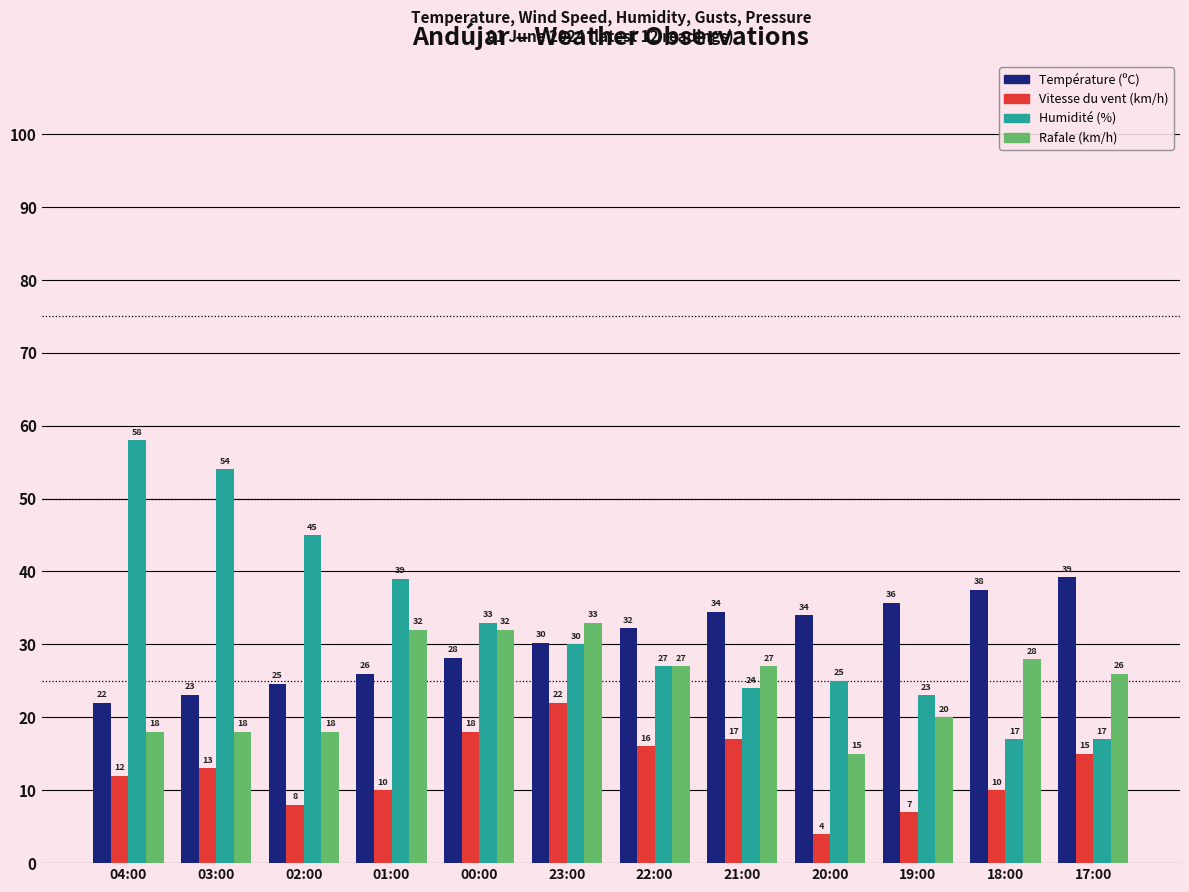

What is the approximate value of Vitesse du vent (km/h) at 02:00?

8.0